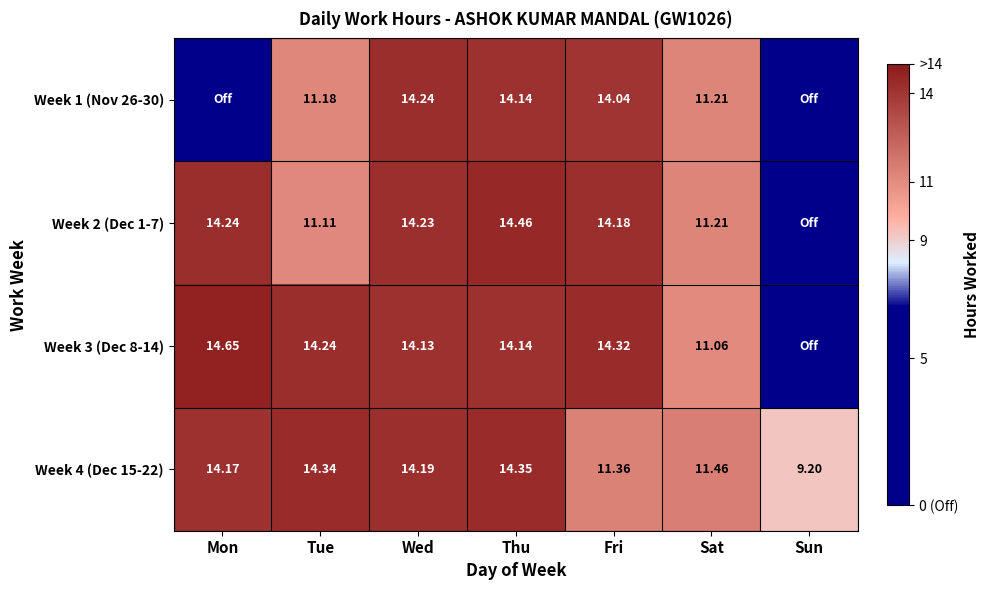

At which label does Week 4 (Dec 15-22) first exceed 14?

Mon